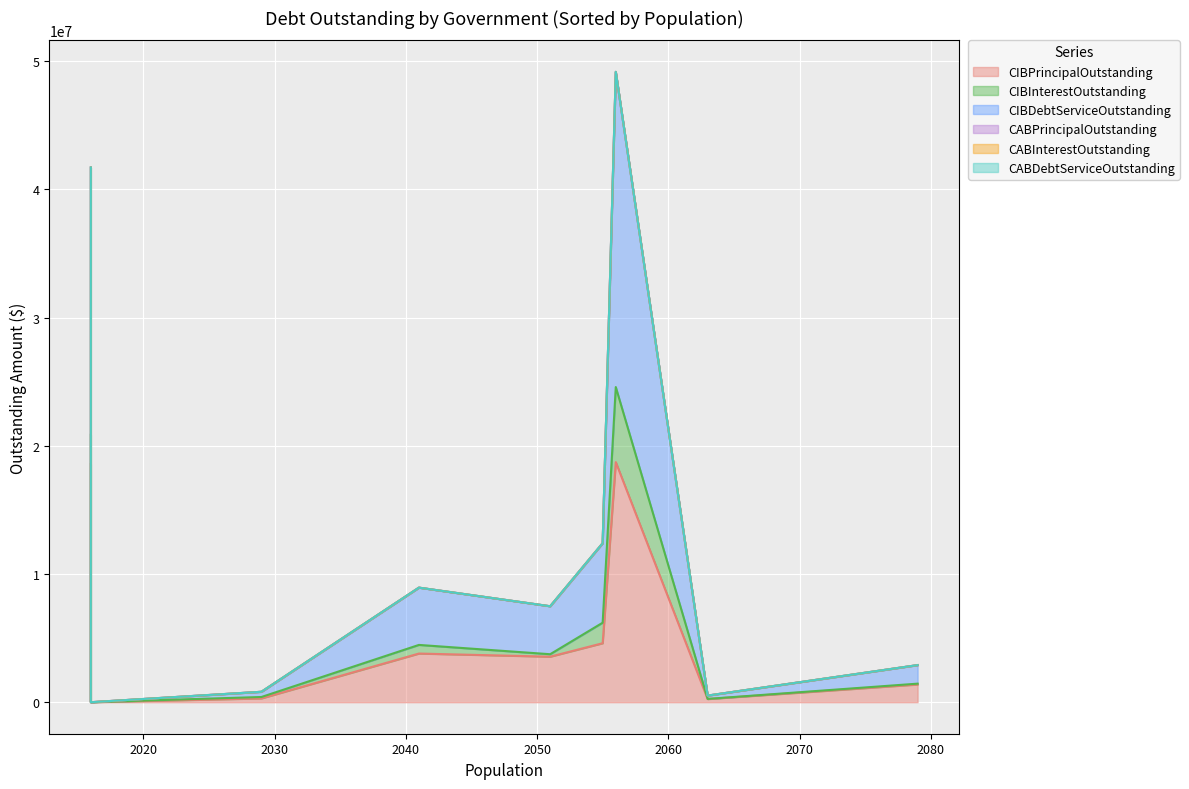

What is the difference between the maximum and minimum values in the CIBPrincipalOutstanding series?

18725000.0